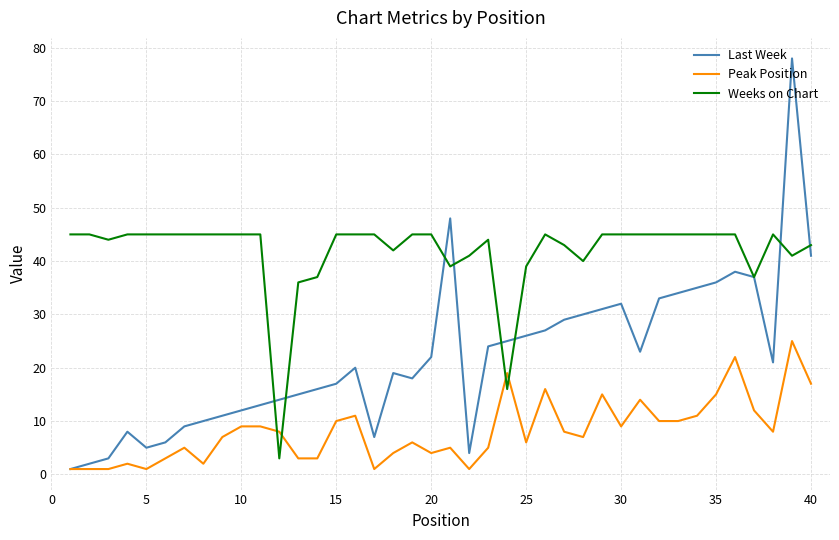

What are all the series names shown in the legend?

Last Week, Peak Position, Weeks on Chart